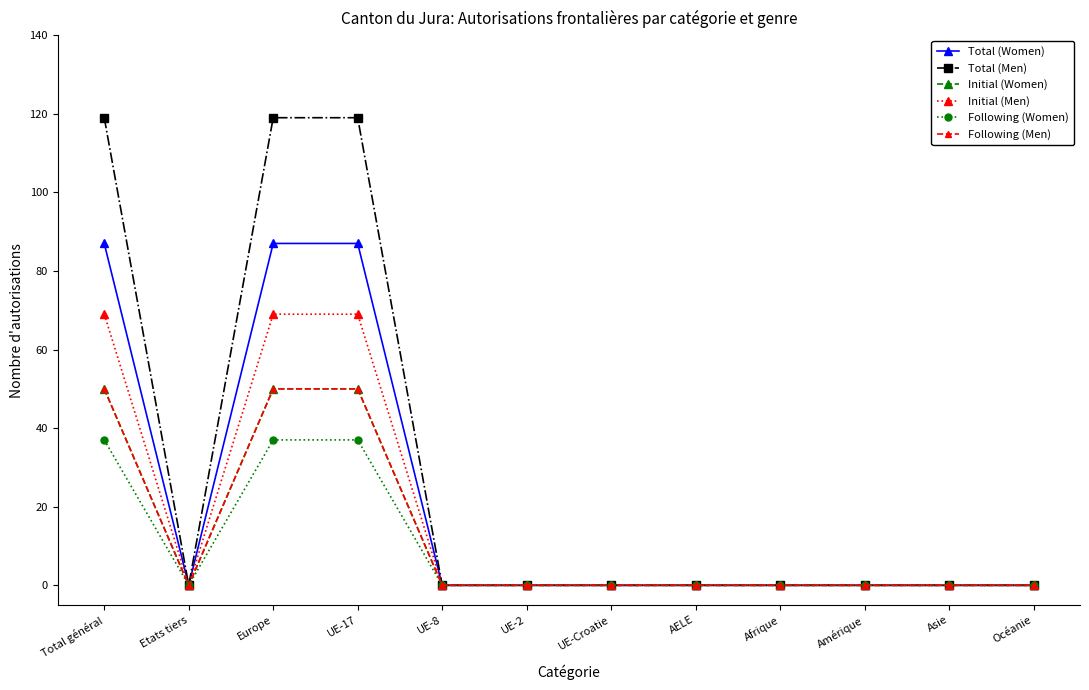

What is the highest value of the Initial (Women) series?

50